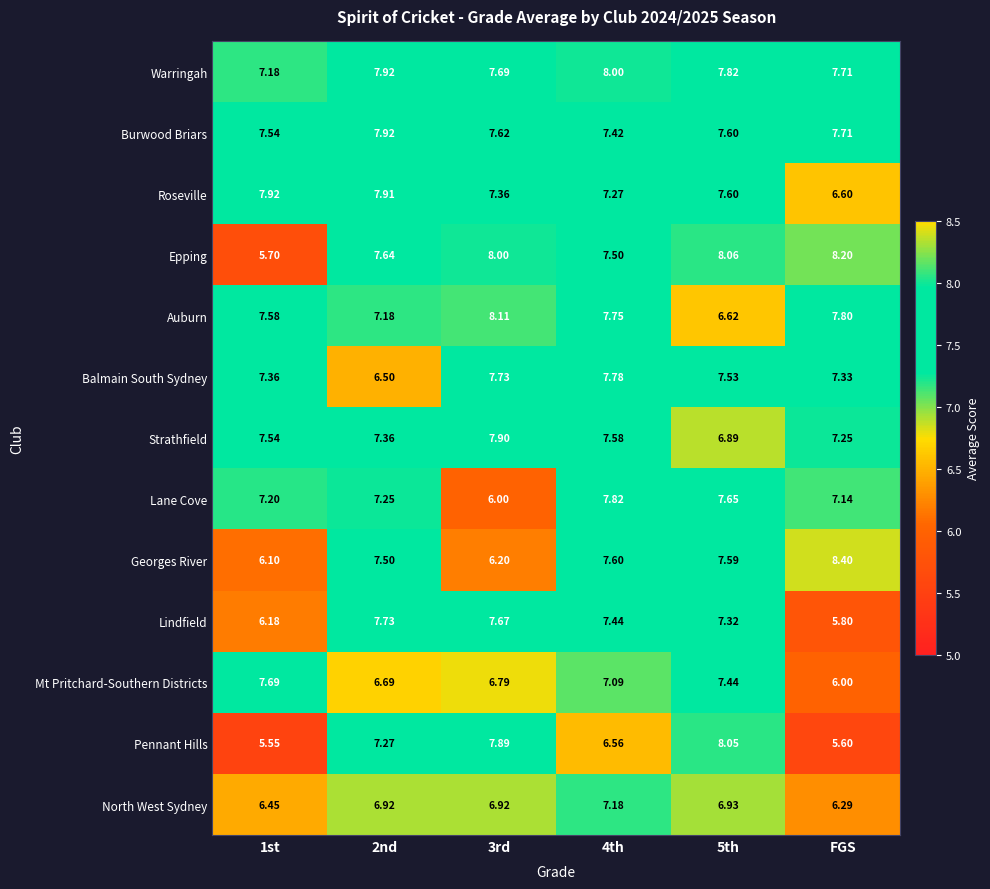

Is the value of Lane Cove at 3rd greater than the value of Epping at 1st?

Yes